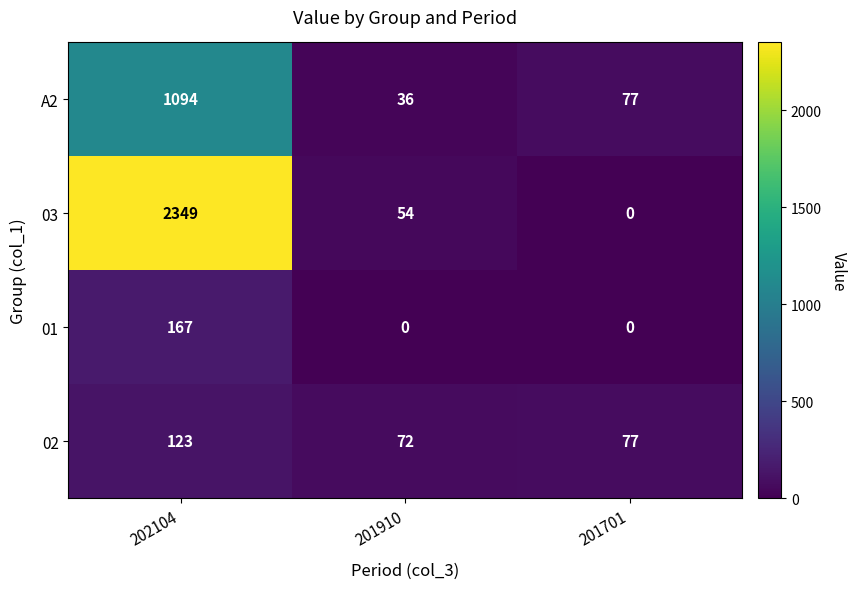

True or false: 02 has a value of 72 at 201910.

True